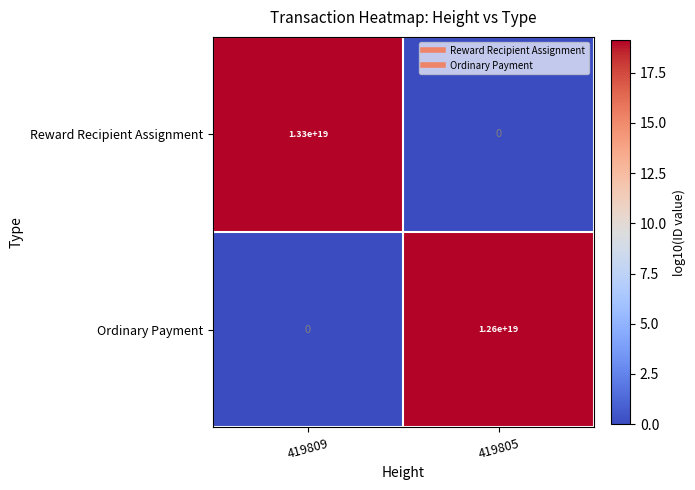

Is the value of Ordinary Payment at 419805 greater than the value of Reward Recipient Assignment at 419809?

No